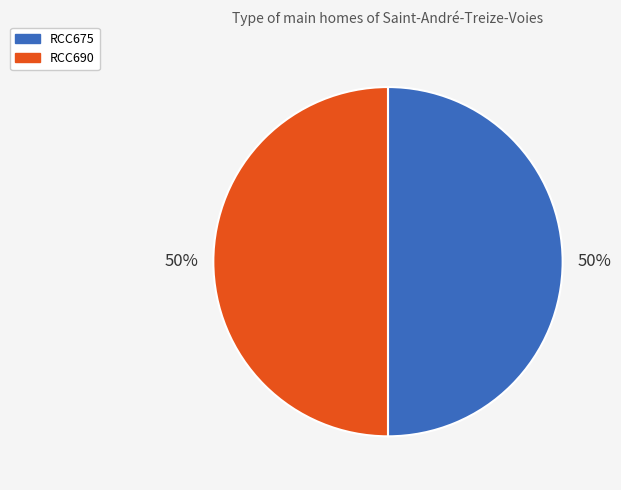

How many slices are in this pie chart?

2